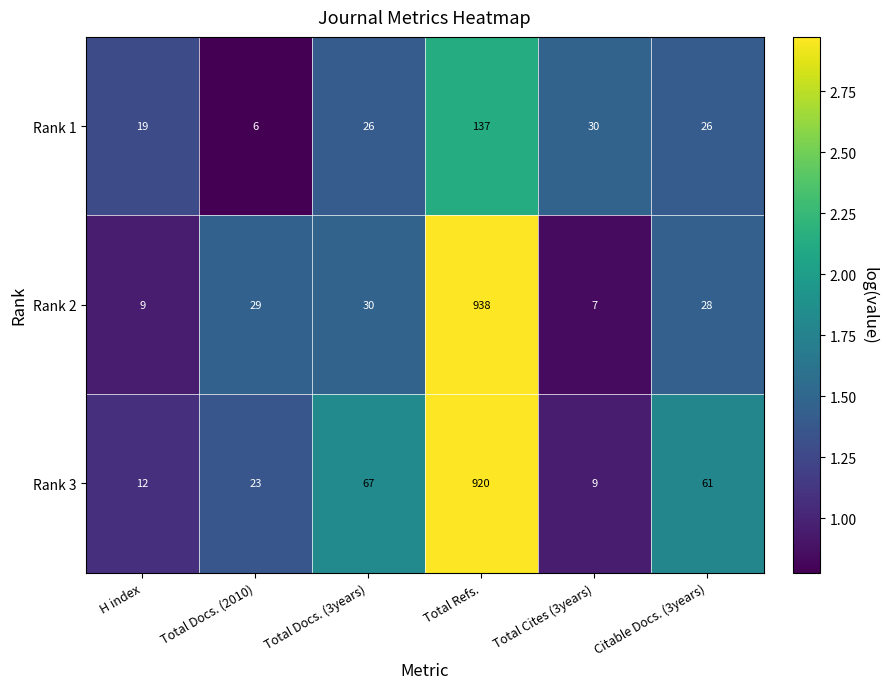

Rank the series at Total Cites (3years) from lowest to highest value.

Rank 2, Rank 3, Rank 1